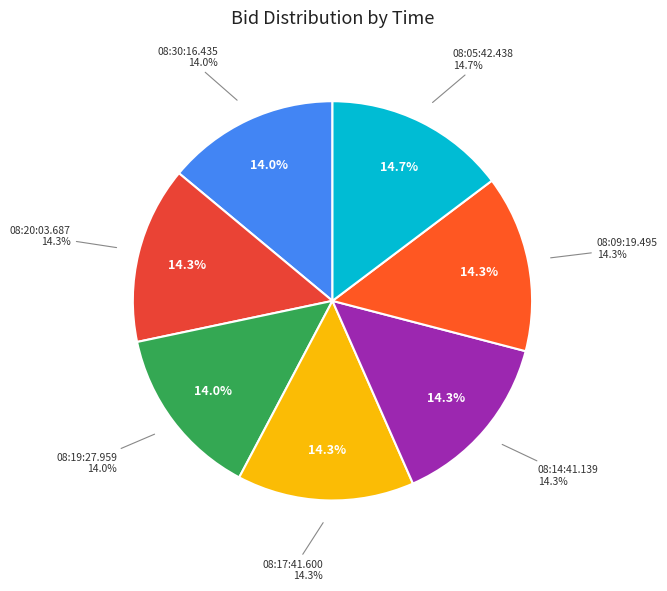

Rank the categories by value from highest to lowest.

08:05:42.438, 08:20:03.687, 08:17:41.600, 08:14:41.139, 08:09:19.495, 08:30:16.435, 08:19:27.959